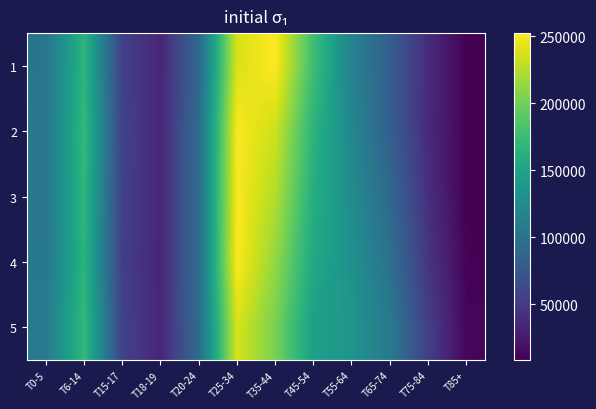

At how many categories does at least one series exceed 61266?

8